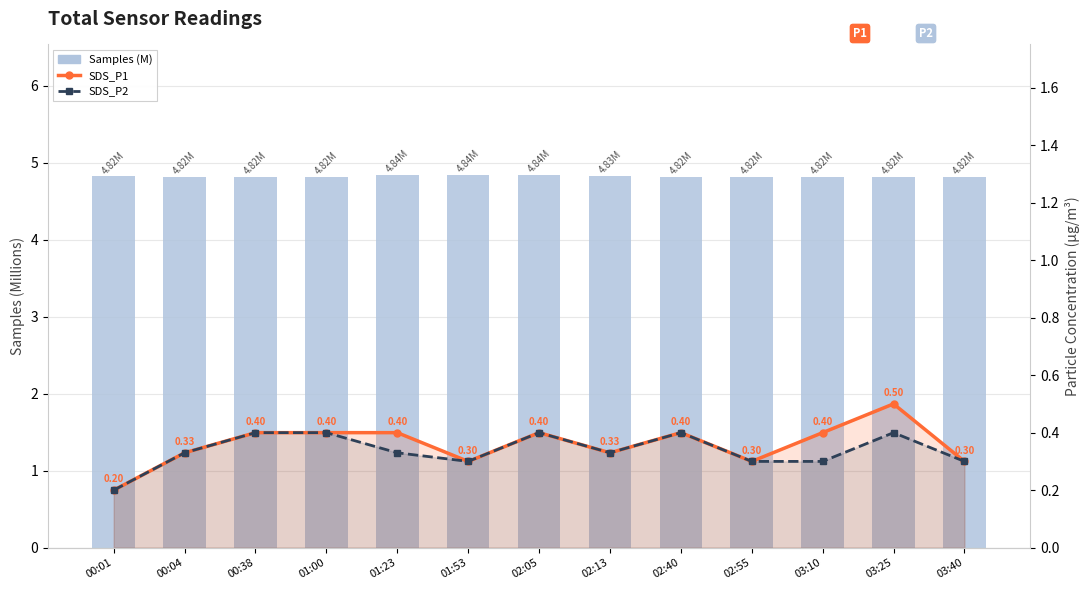

Are the bars grouped side by side (vs. stacked)?

Yes